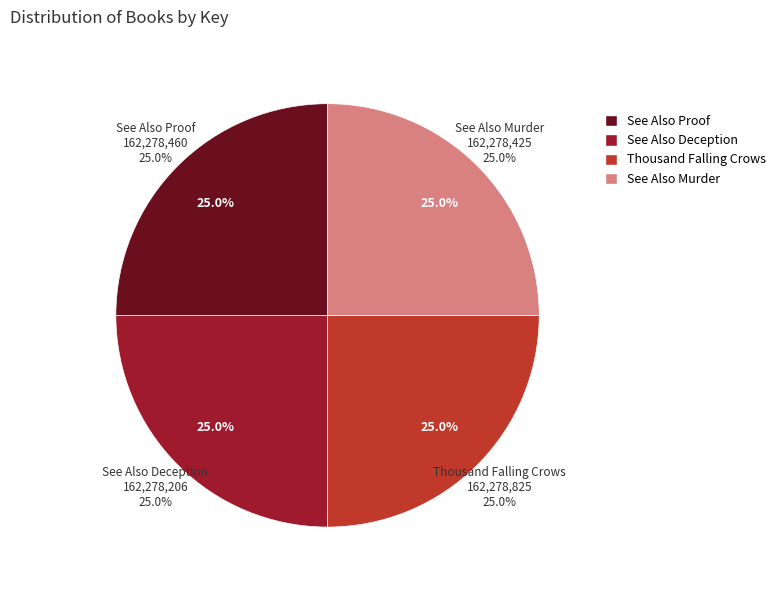

What percentage is NOT represented by See Also Deception?

75.0%